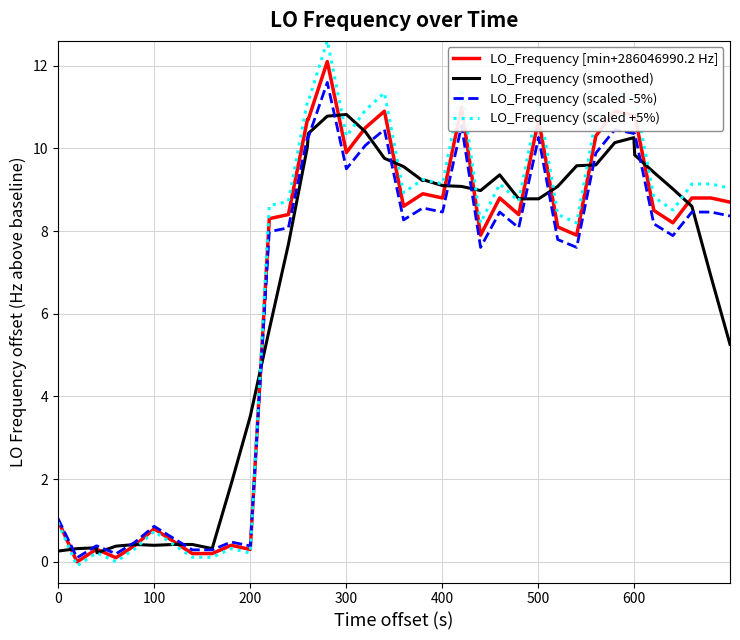

What is the difference between the maximum and minimum values in the LO_Frequency (scaled +5%) series?

12.7